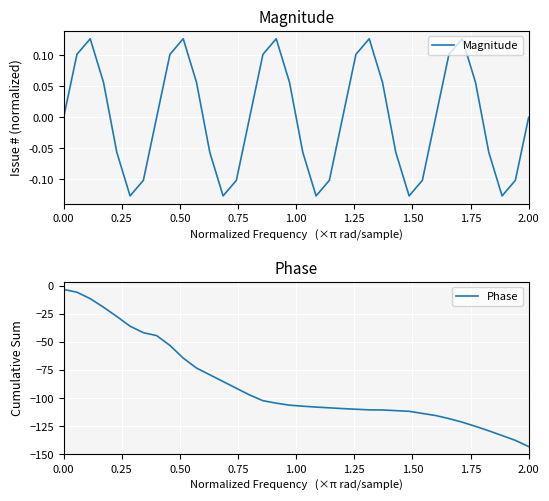

List the series in order of their overall mean, lowest first.

Phase, Magnitude